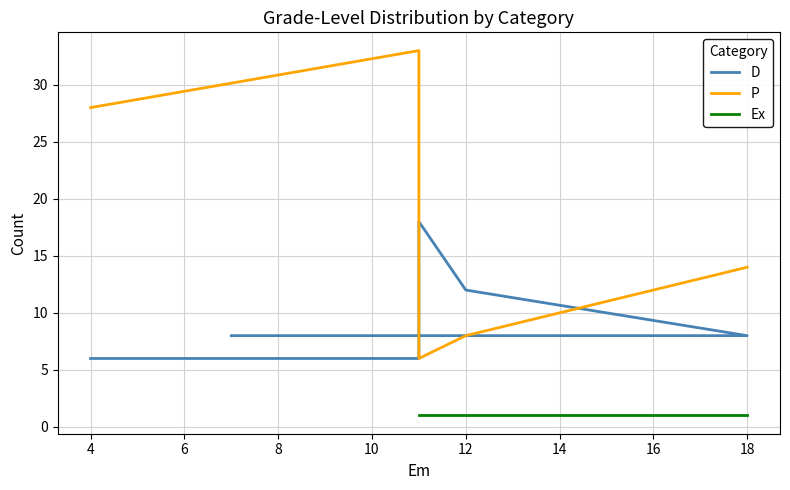

How many values in the P series are below 14?

2